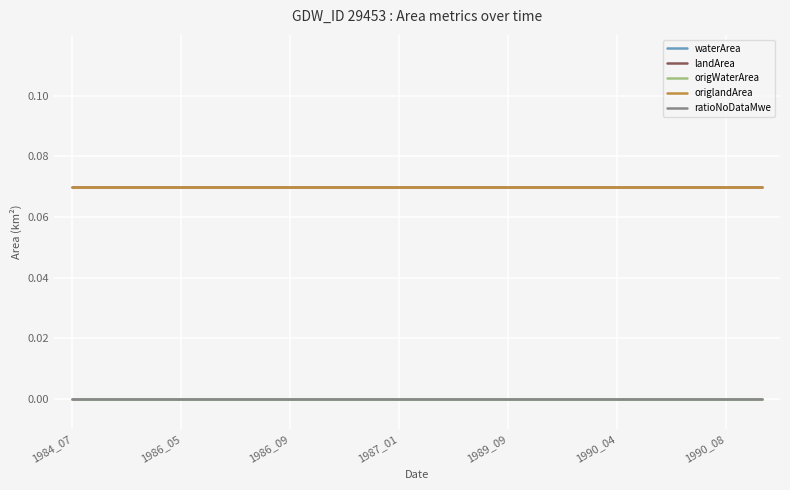

True or false: landArea and origlandArea intersect in this chart.

False